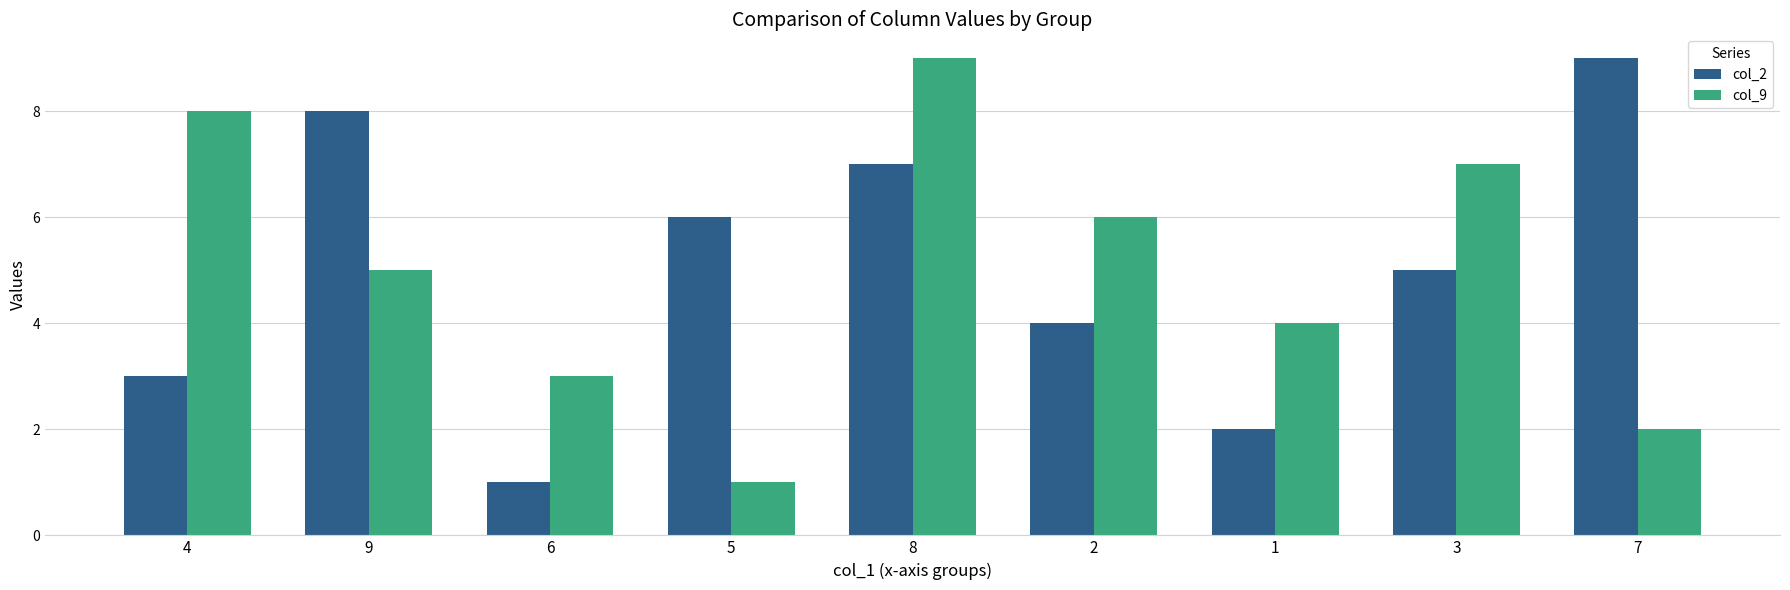

At how many categories does at least one series exceed 1?

9